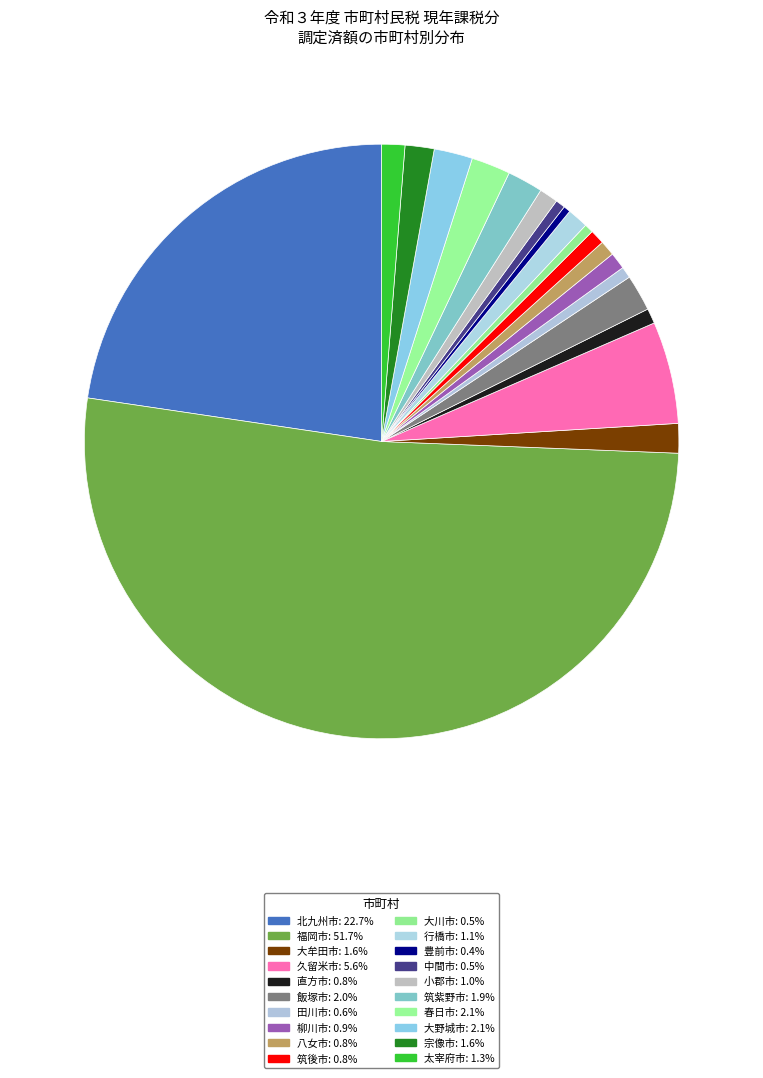

How many segments does this pie chart have?

20